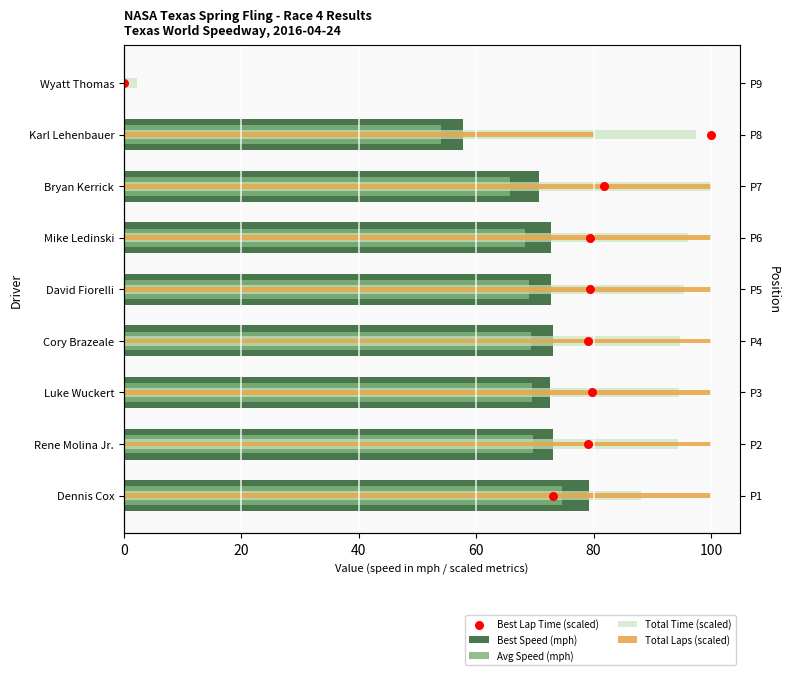

Is the value of Best Lap Time (scaled) at 0 greater than the value of Best Speed (mph) at 100?

No